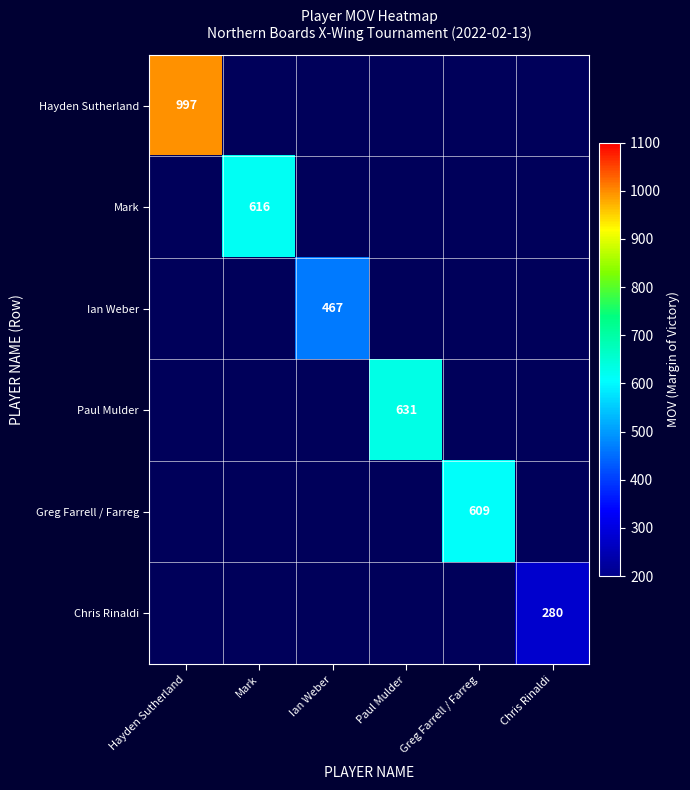

The Mark series shows 616 at Mark. True or false?

True